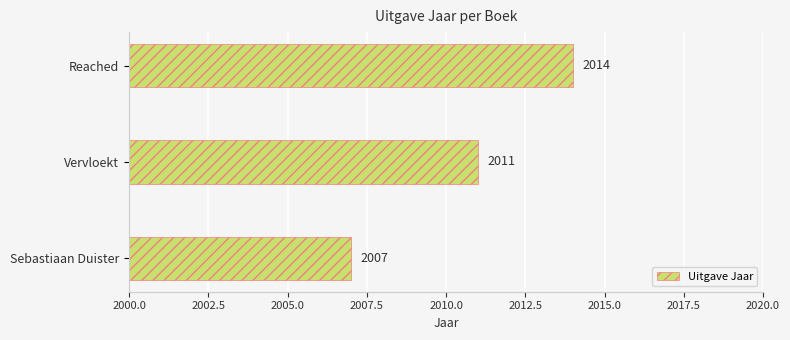

How many values are below 2011?

1